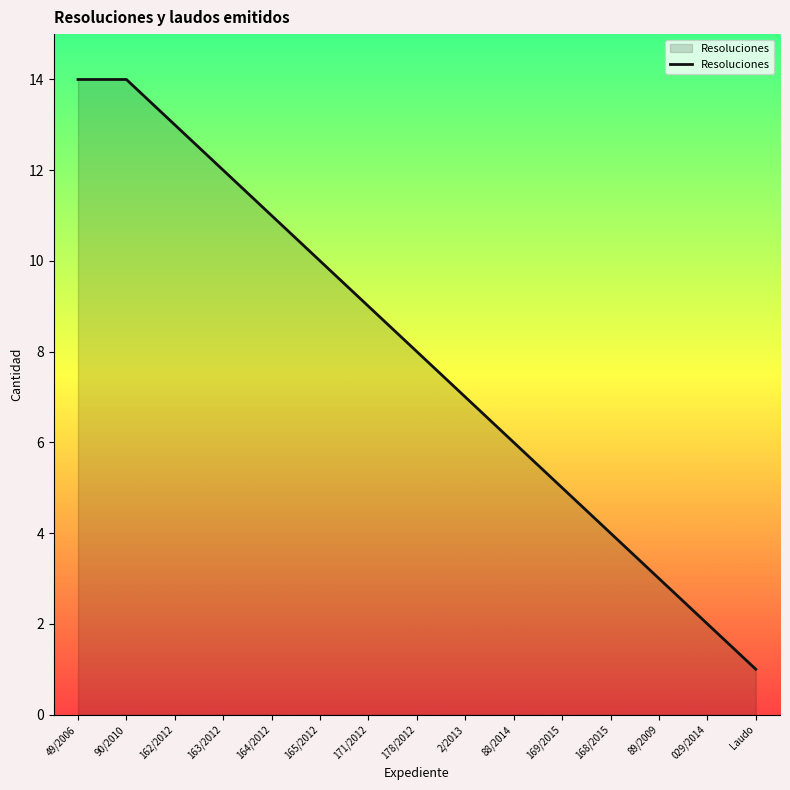

What is the smallest value displayed?

1